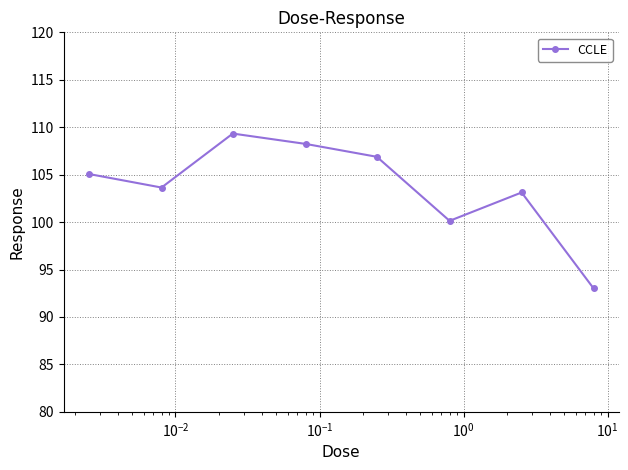

Reading left to right, transcribe all the data shown in this chart.

105.1	103.6	109.3	108.2	106.9	100.1	103.1	93.0